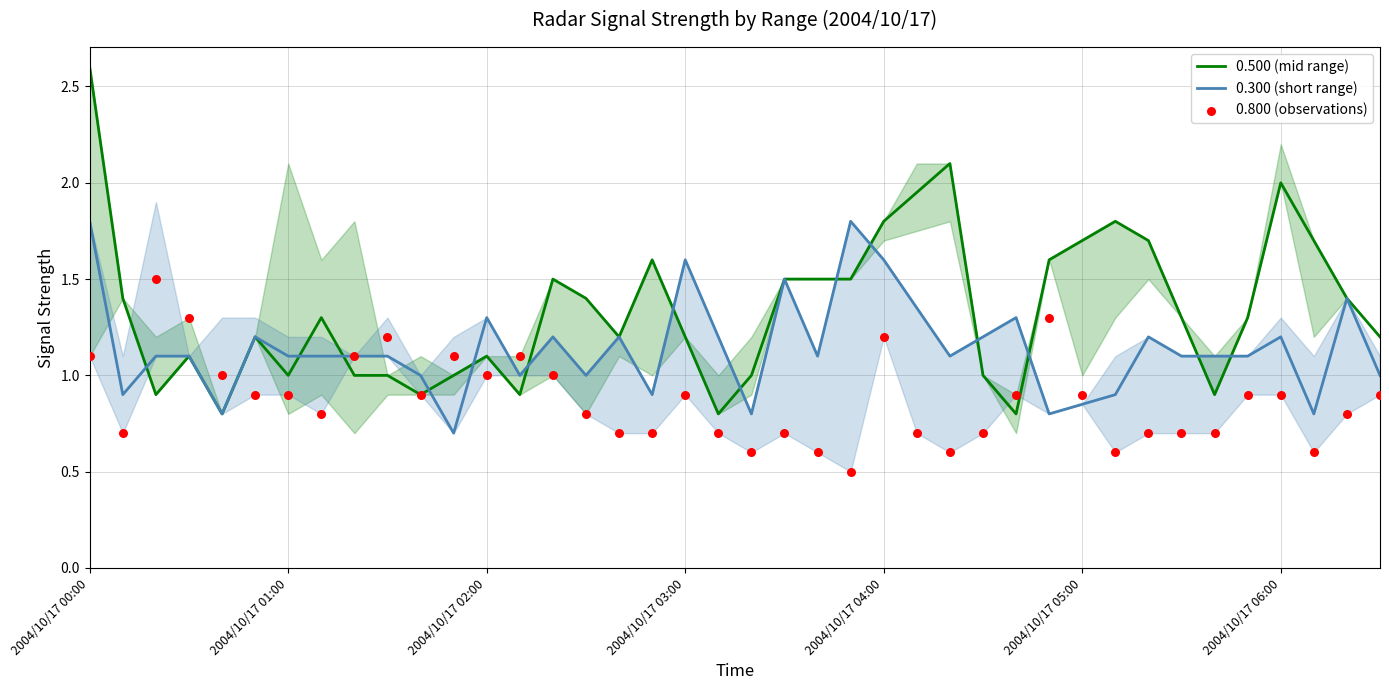

What is the total value across all series at 35?

3.3